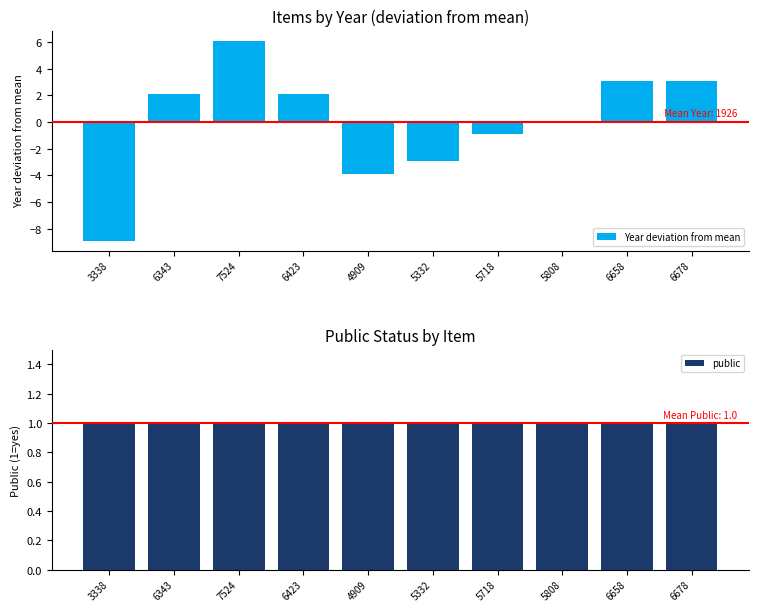

The value of Year deviation from mean at 6678 is 5.5. True or false?

False